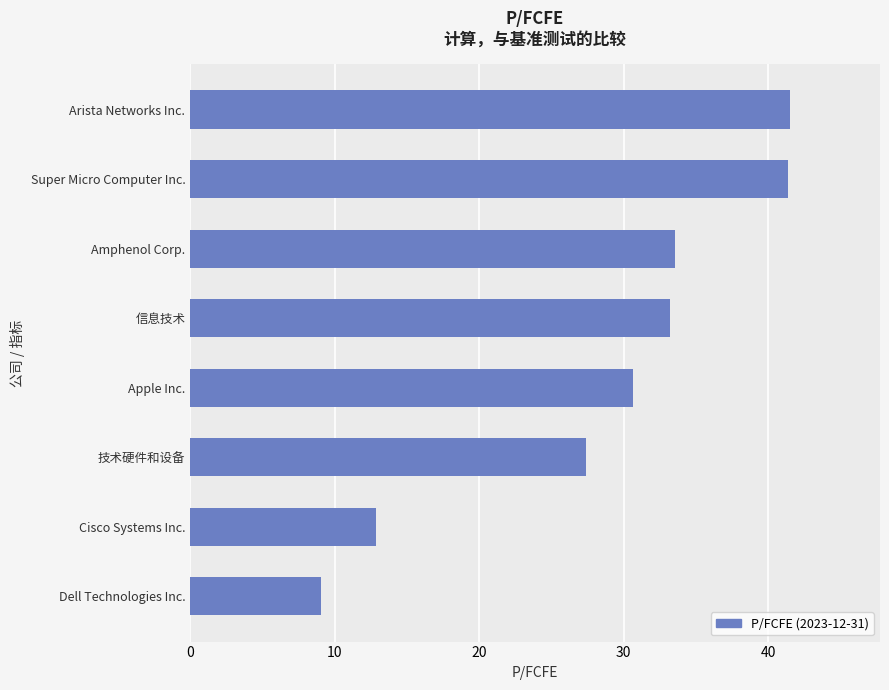

What is the average value?

28.7